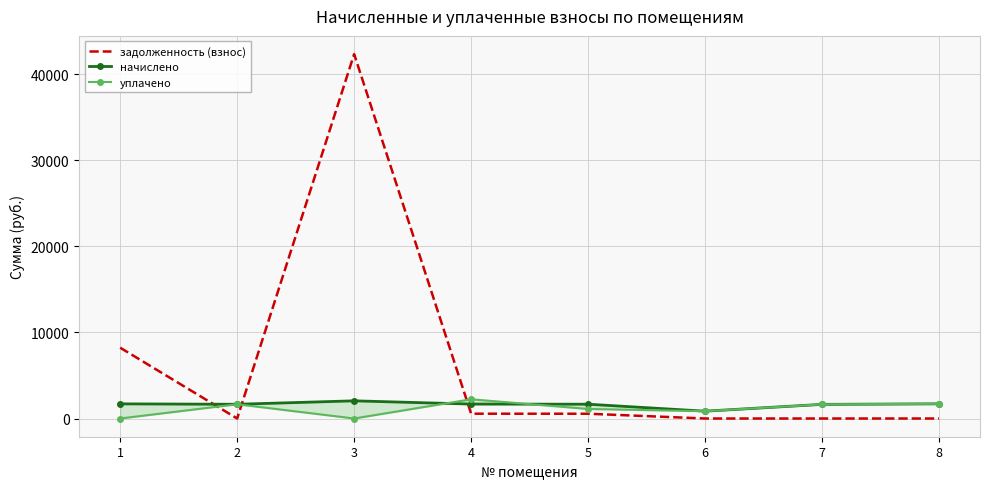

Where does the уплачено series first go above 1642?

2